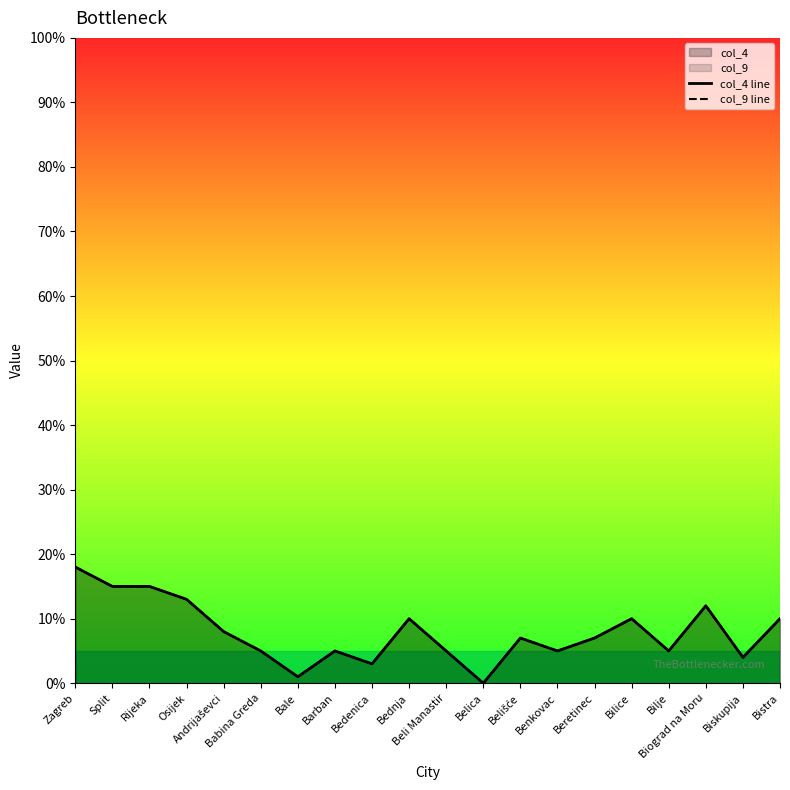

Is it true that col_9 line equals 0.2 at Split?

False